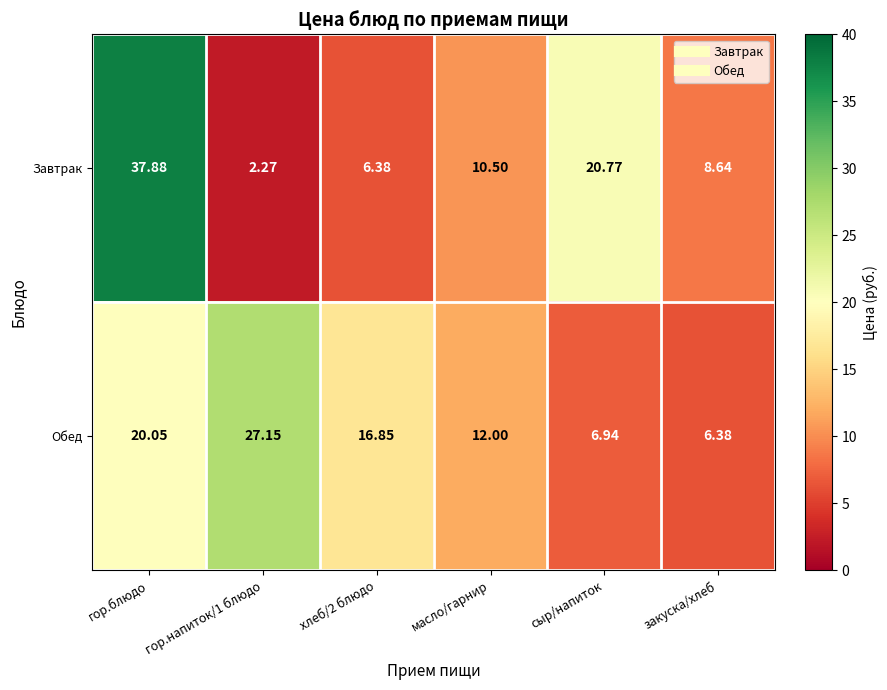

At which label does Завтрак reach its peak?

гор.блюдо